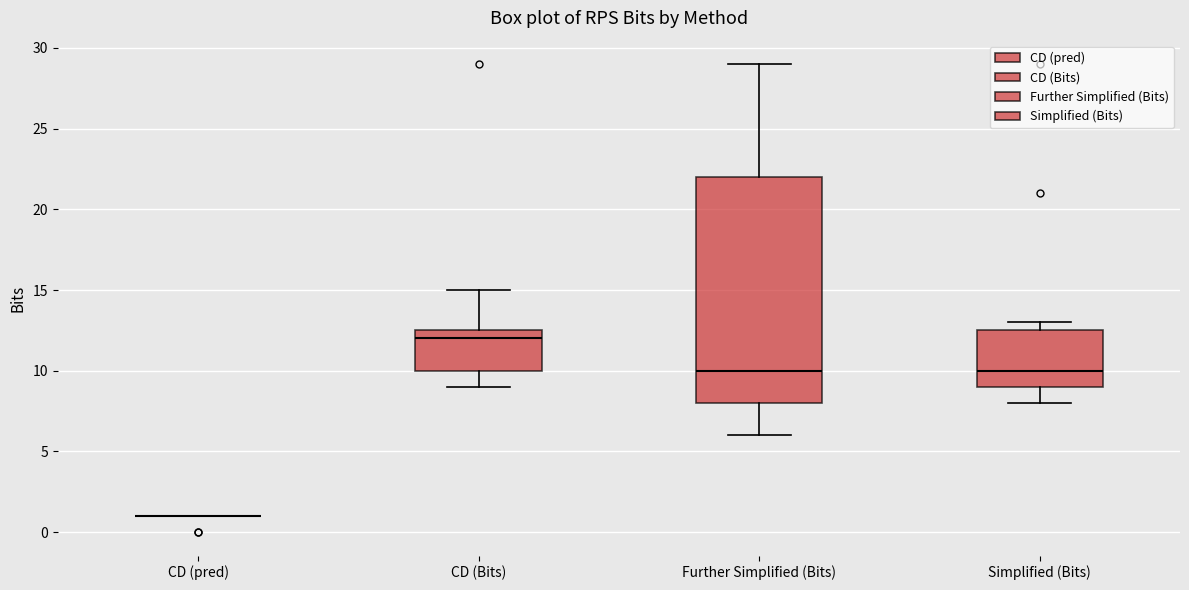

Reading left to right, read every box against the y-axis: the position of its median line, the range the box covers, and the ends of its whiskers. The values are not printed on the chart, so give them approximately, as read against the axis.

CD (pred): box collapsed to a line at 1.0, whiskers 1.0 to 1.0
CD (Bits): median 12.0, box 10.0 to 12.5, whiskers 9.0 to 15.0
Further Simplified (Bits): median 10.0, box 8.0 to 22.0, whiskers 6.0 to 29.0
Simplified (Bits): median 10.0, box 9.0 to 12.5, whiskers 8.0 to 13.0